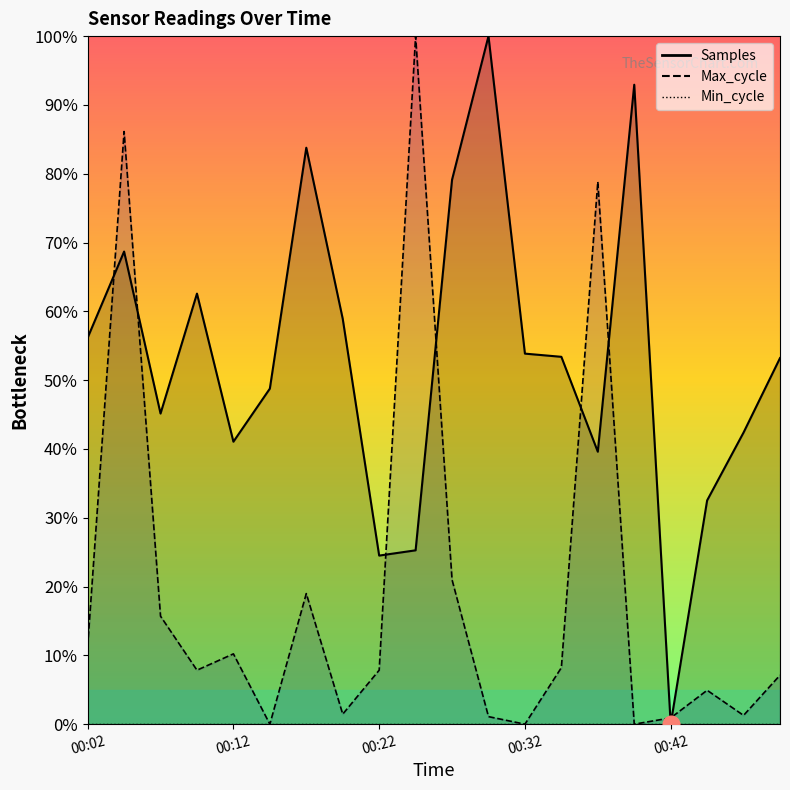

Rank the series by their average value, from highest to lowest.

Samples, Max_cycle